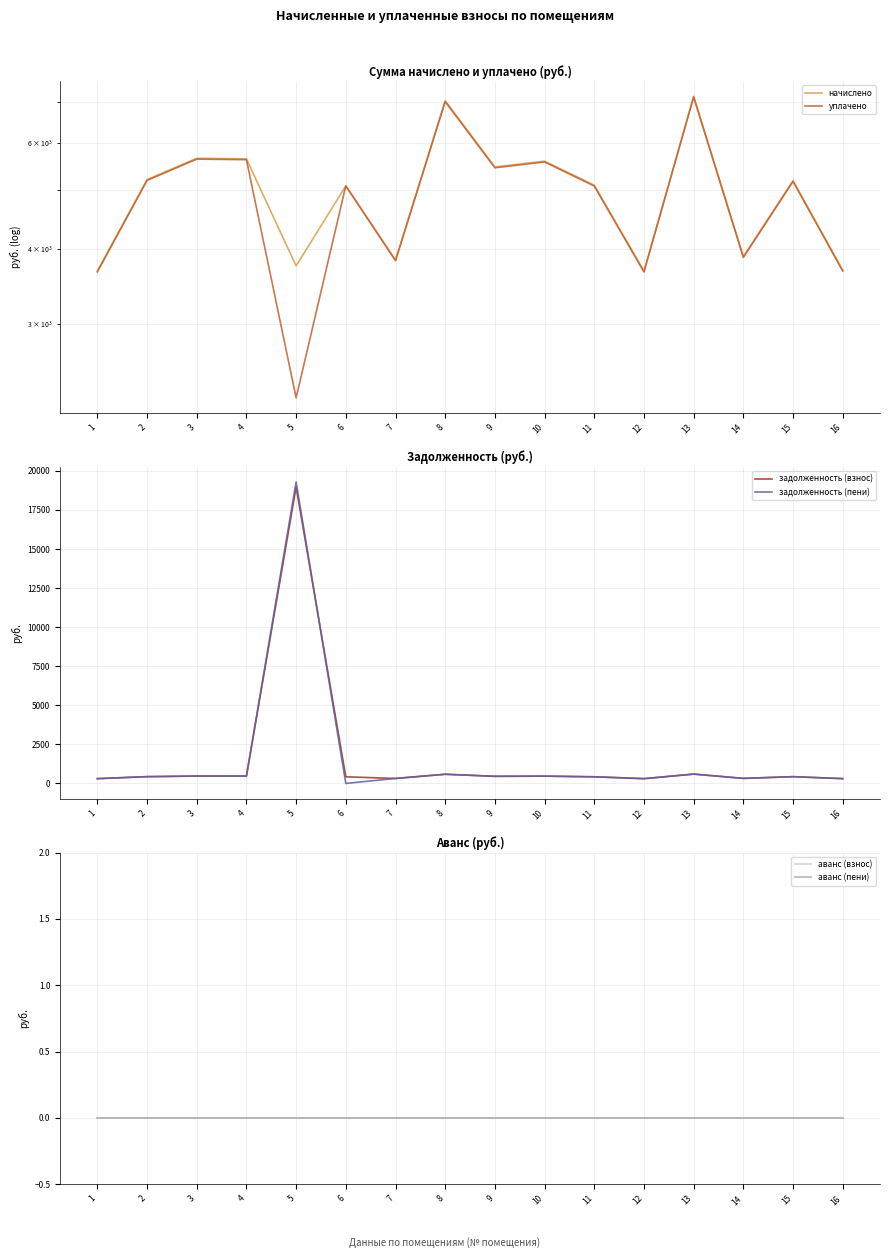

At 14, list the series in order from largest to smallest.

начислено, уплачено, задолженность (взнос), задолженность (пени), аванс (взнос), аванс (пени)